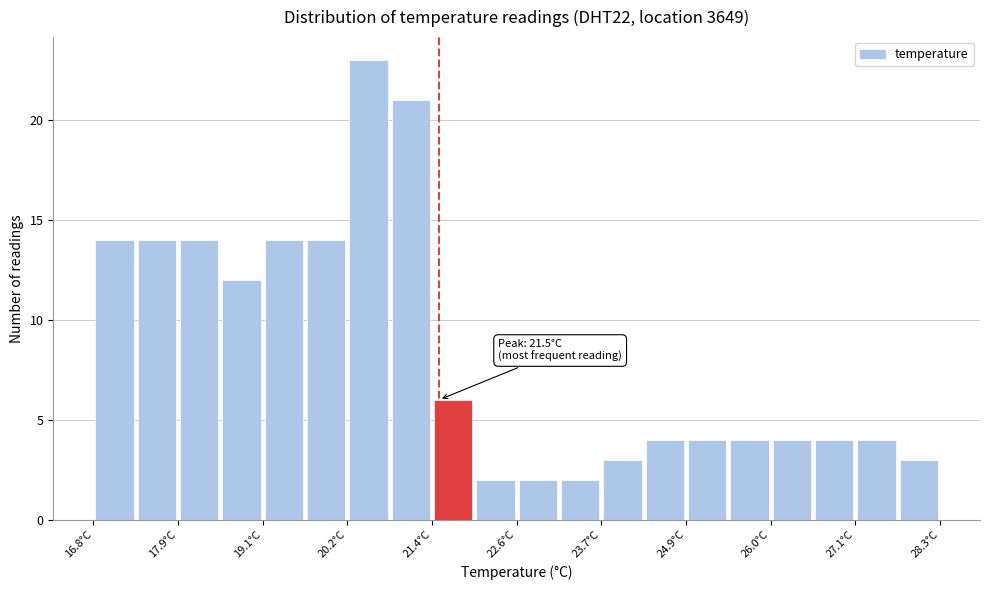

Around what value on the x-axis is the tallest bar? Give the approximate position of its centre, as read against the axis.

20.6